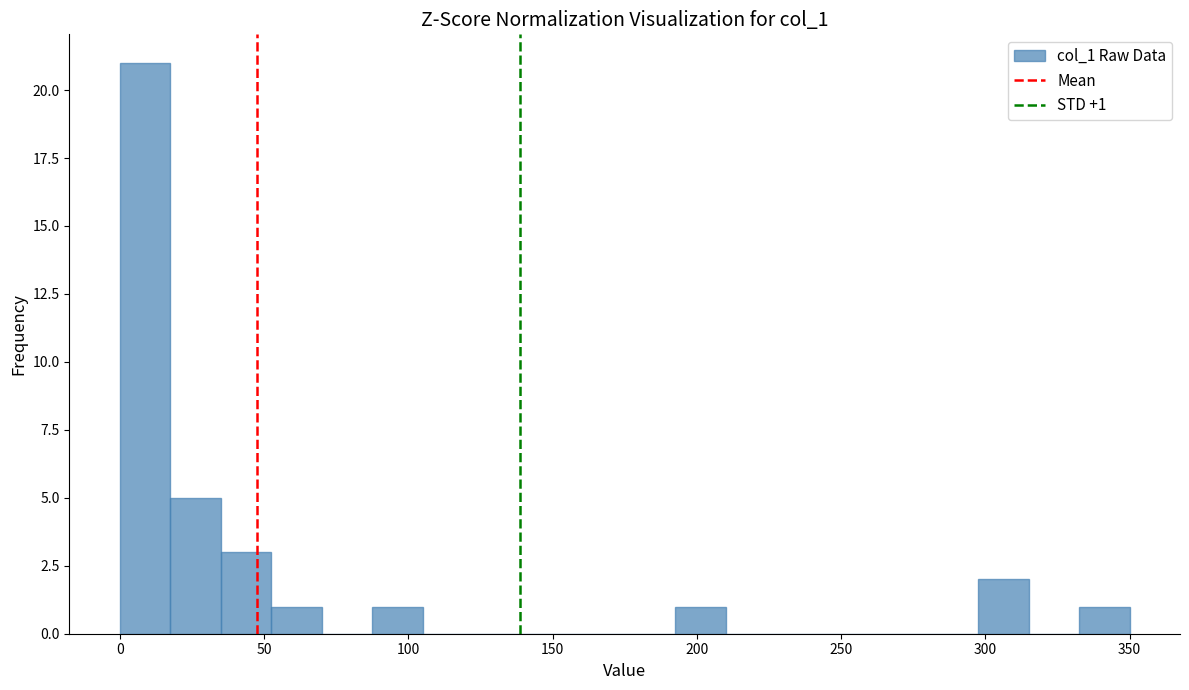

Around what value on the x-axis is the tallest bar? Give the approximate position of its centre, as read against the axis.

10